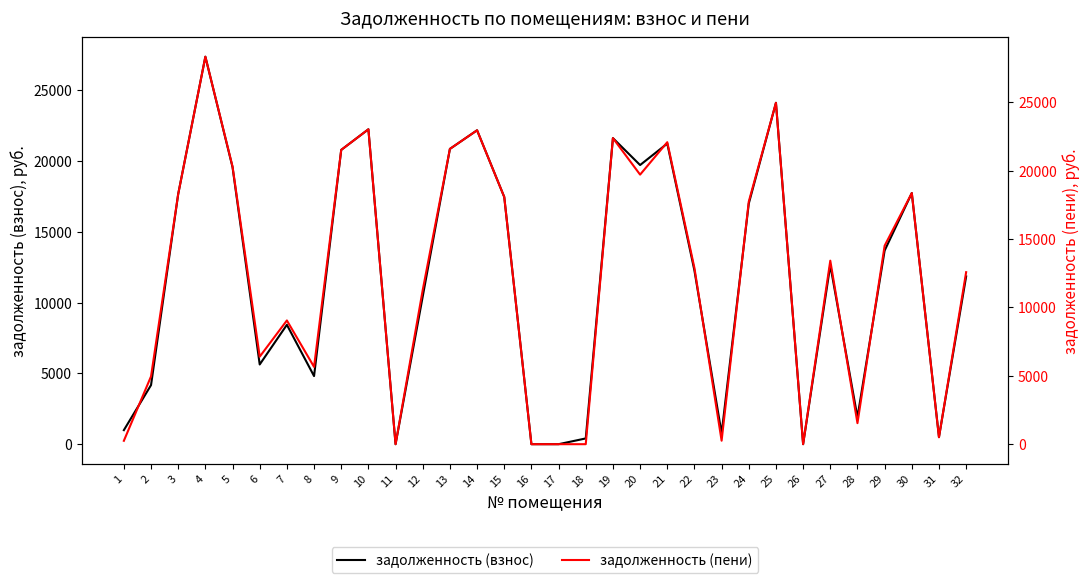

Rank the series by their maximum value, from lowest to highest.

задолженность (взнос), задолженность (пени)